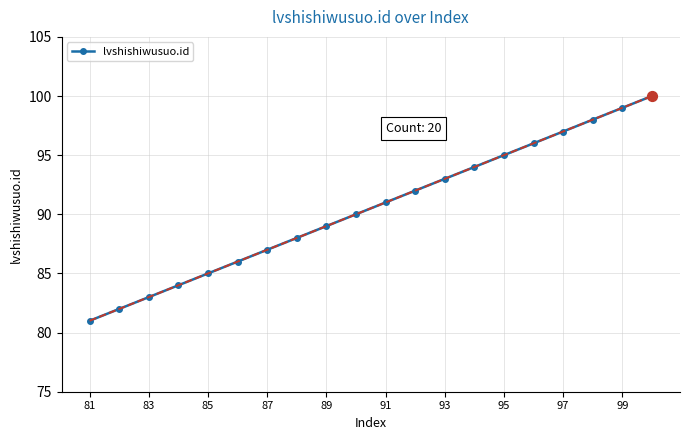

What is the smallest value displayed?

81